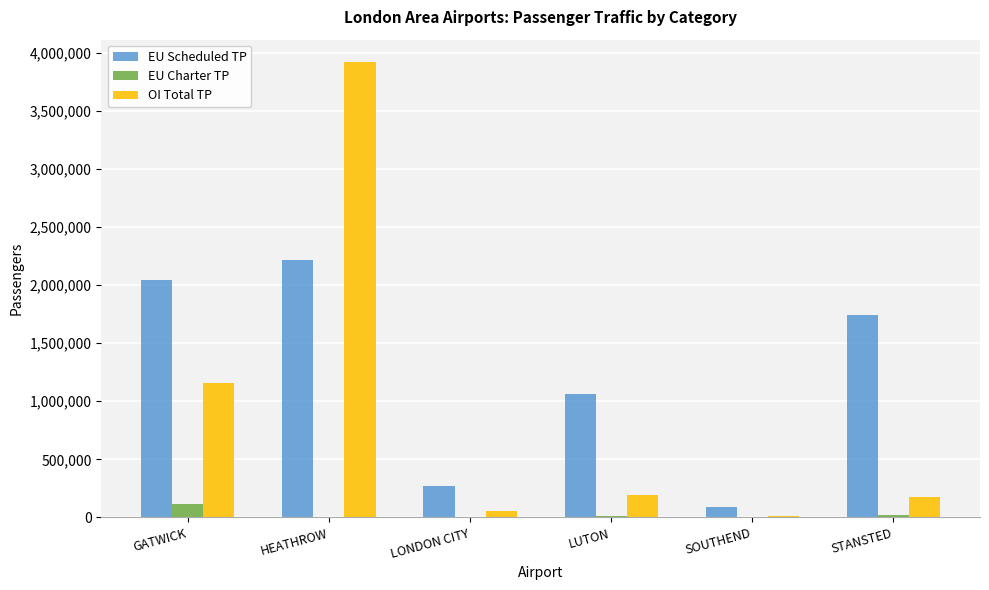

Between LUTON and SOUTHEND, which series saw the biggest shift?

EU Scheduled TP